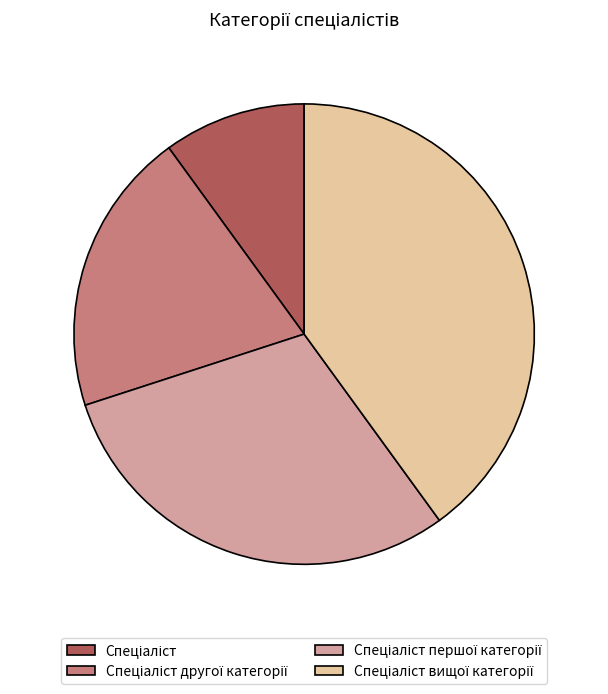

Is there any slice that represents more than half of the pie?

No